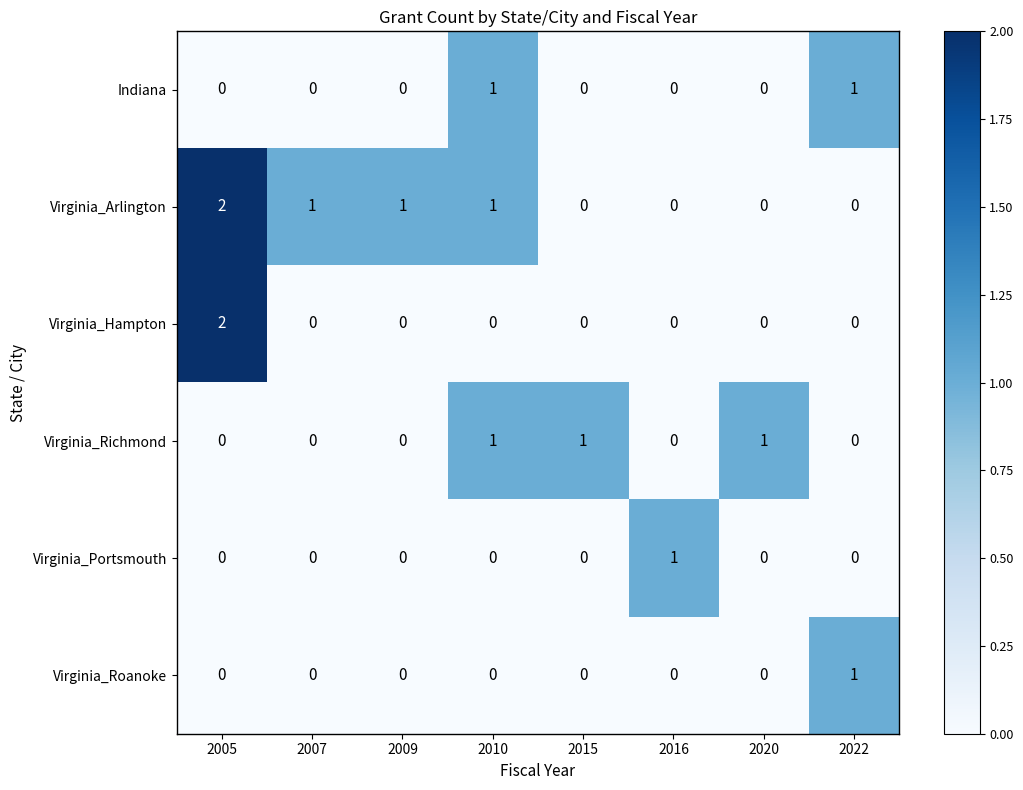

Count the Virginia_Roanoke values in the range 0 to 1.

8